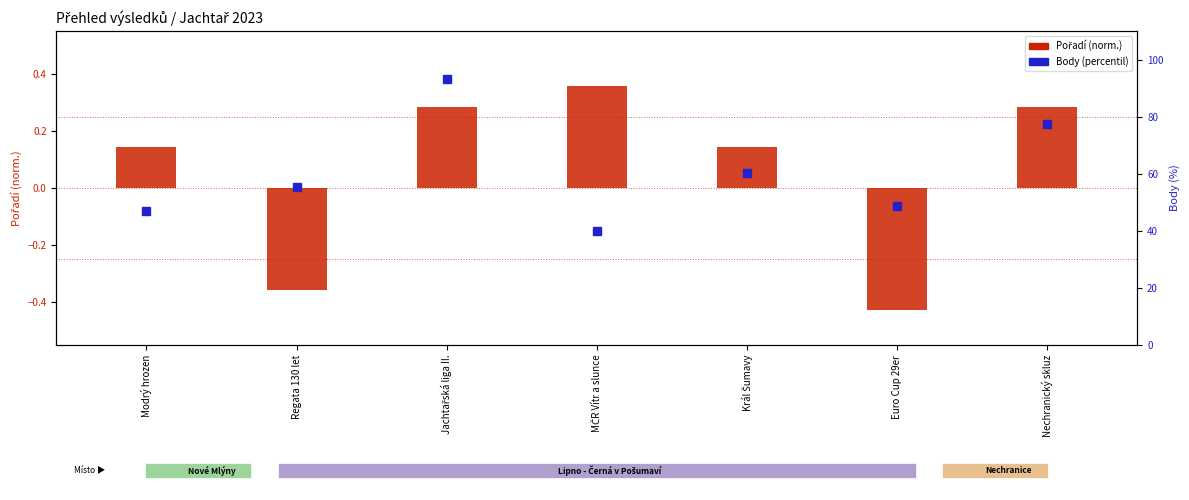

At which category does the chart reach its peak across all series?

Jachtařská liga II.